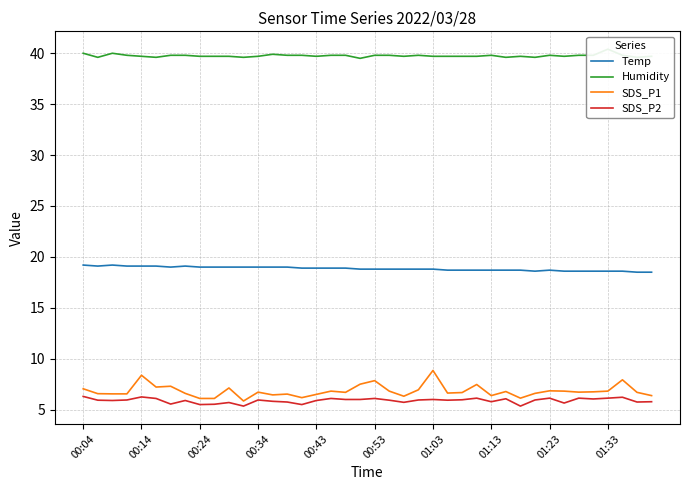

True or false: Humidity and SDS_P1 cross at least once.

False